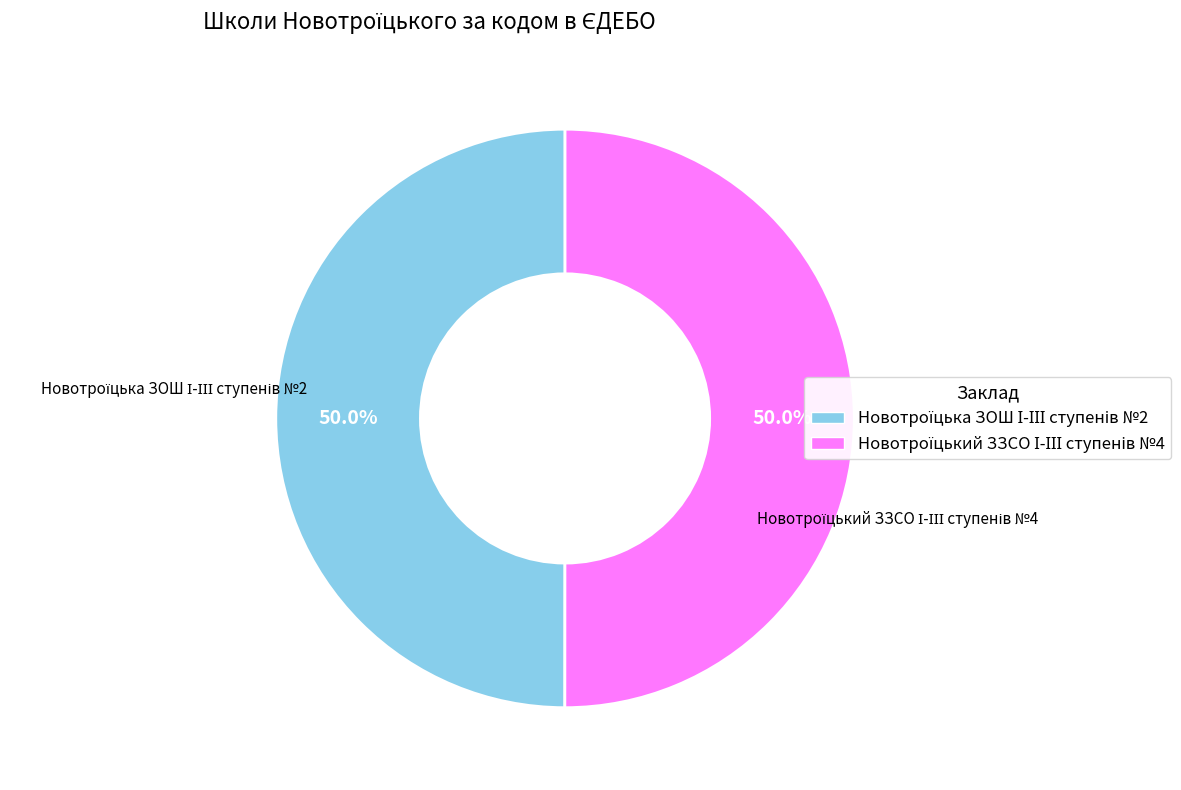

What percentage is the Новотроїцький ЗЗСО І-ІІІ ступенів №4 slice, to the nearest percent?

50%